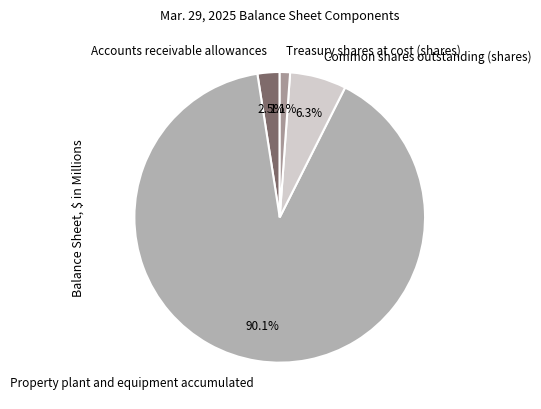

To the nearest percent, what percentage of the pie is Treasury shares at cost (shares)?

1%